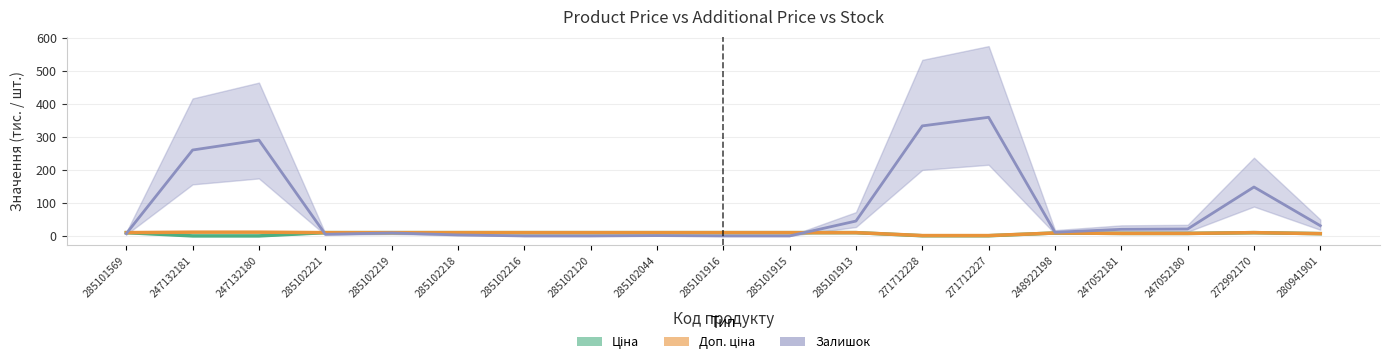

Does the chart have visible grid lines?

Yes